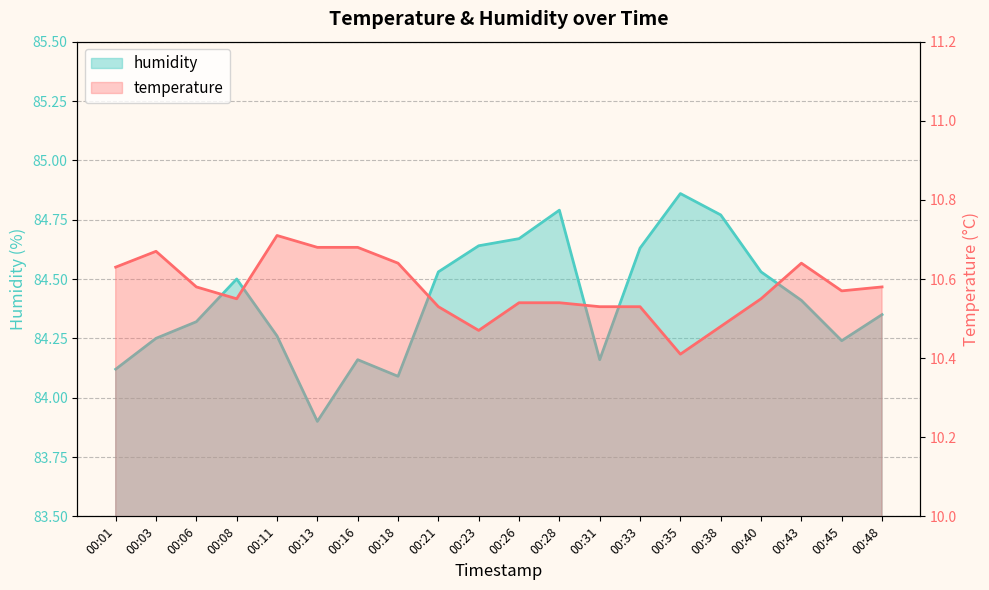

Where is the first local maximum for temperature?

00:03